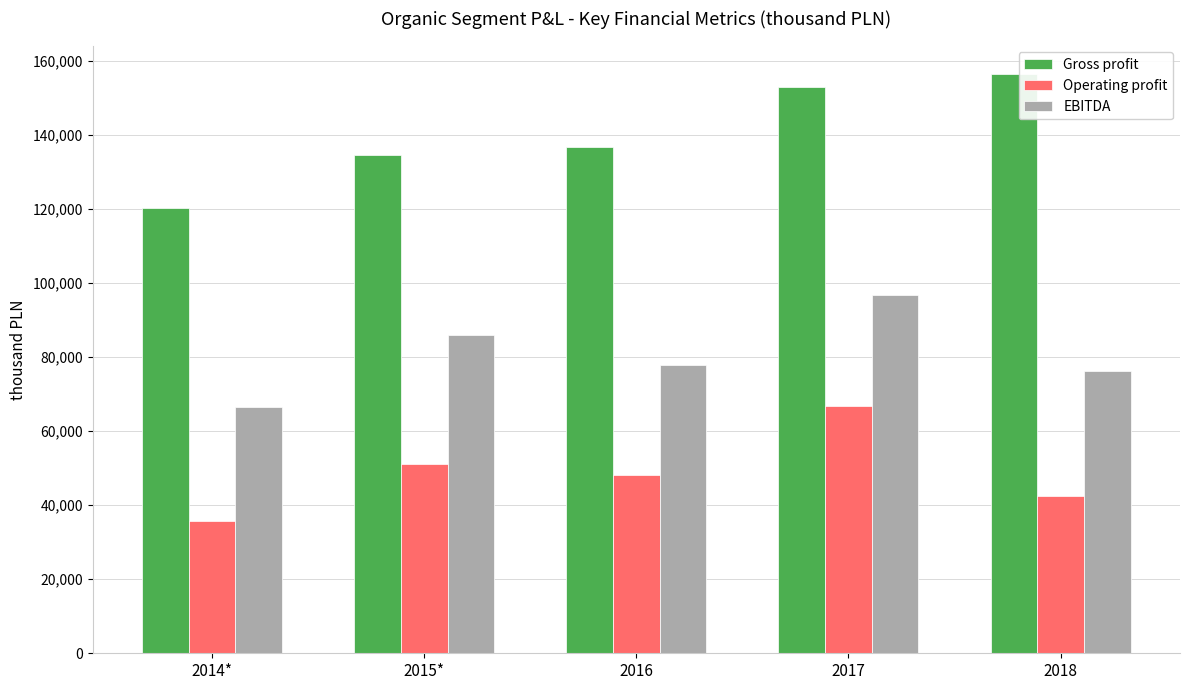

Reading left to right, what are all the values shown in this chart?

Gross profit: 2014*=120266	2015*=134548	2016=136888	2017=153068	2018=156421
Operating profit: 2014*=35647	2015*=51109	2016=48163	2017=66874	2018=42420
EBITDA: 2014*=66536	2015*=86101	2016=77832	2017=96768	2018=76381